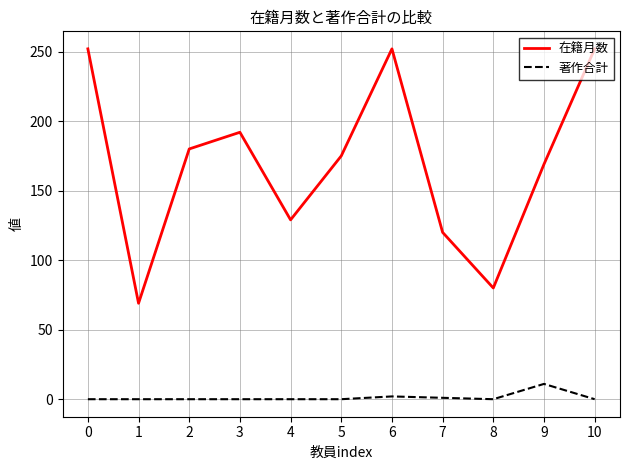

Where is 在籍月数 nearest to the value 160?

9